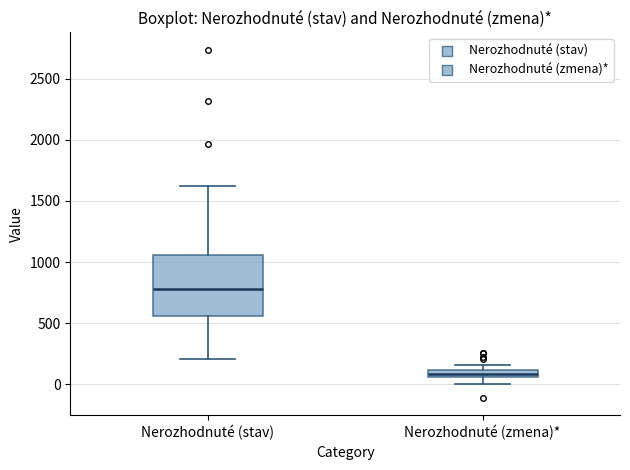

Which box's median line is the highest?

Nerozhodnuté (stav)